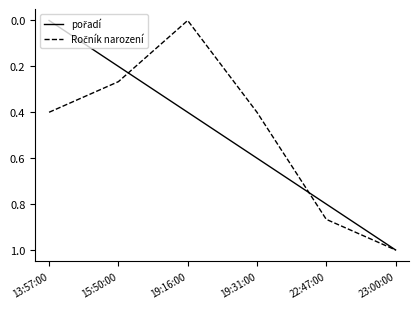

What is the total value across all series at 22:47:00?

1.7